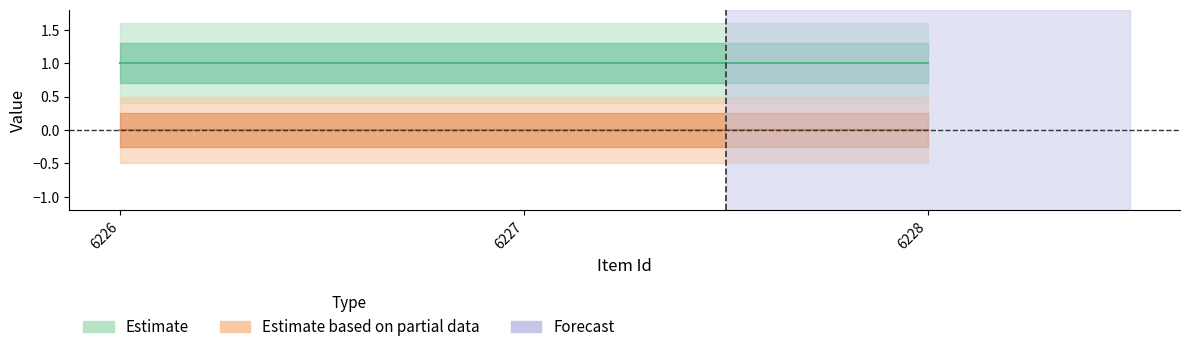

The value of Estimate at 6227 is 0. True or false?

False